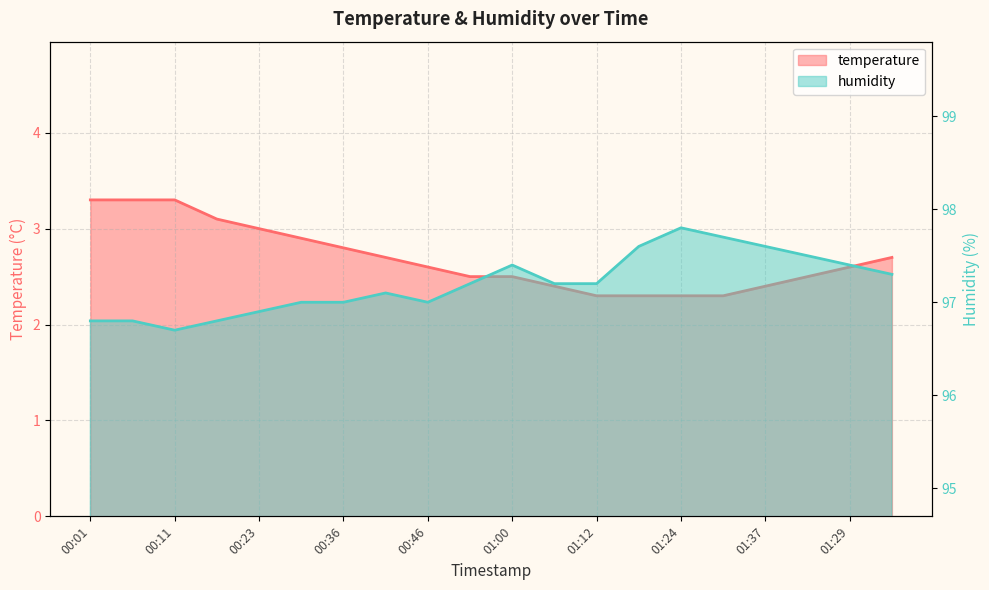

What is the average value of the temperature series?

2.7